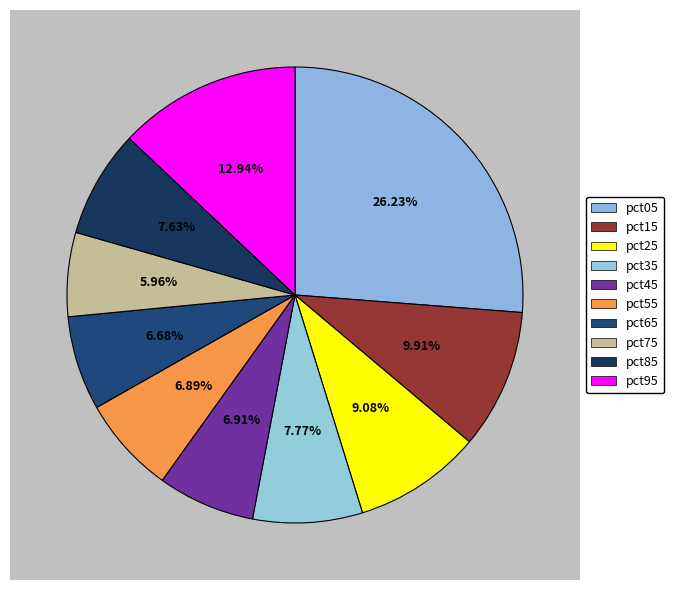

Rank the categories by value from highest to lowest.

pct05, pct95, pct15, pct25, pct35, pct85, pct45, pct55, pct65, pct75